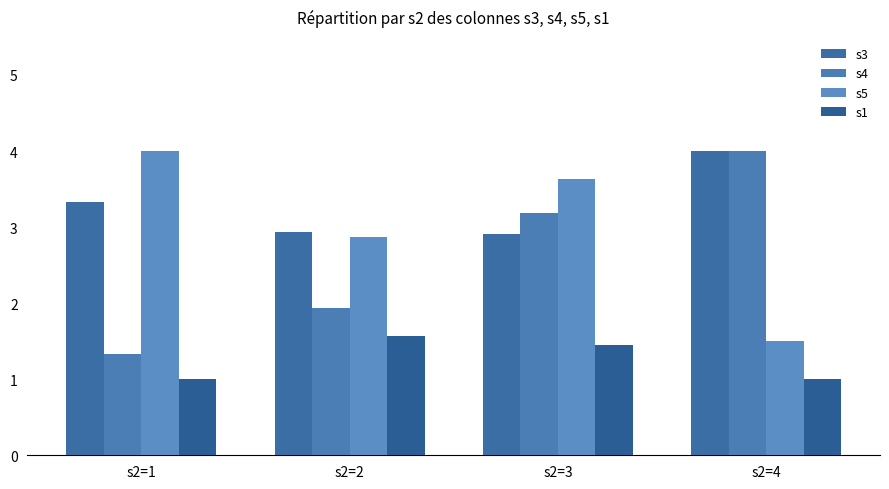

What are all the series names shown in the legend?

s3, s4, s5, s1